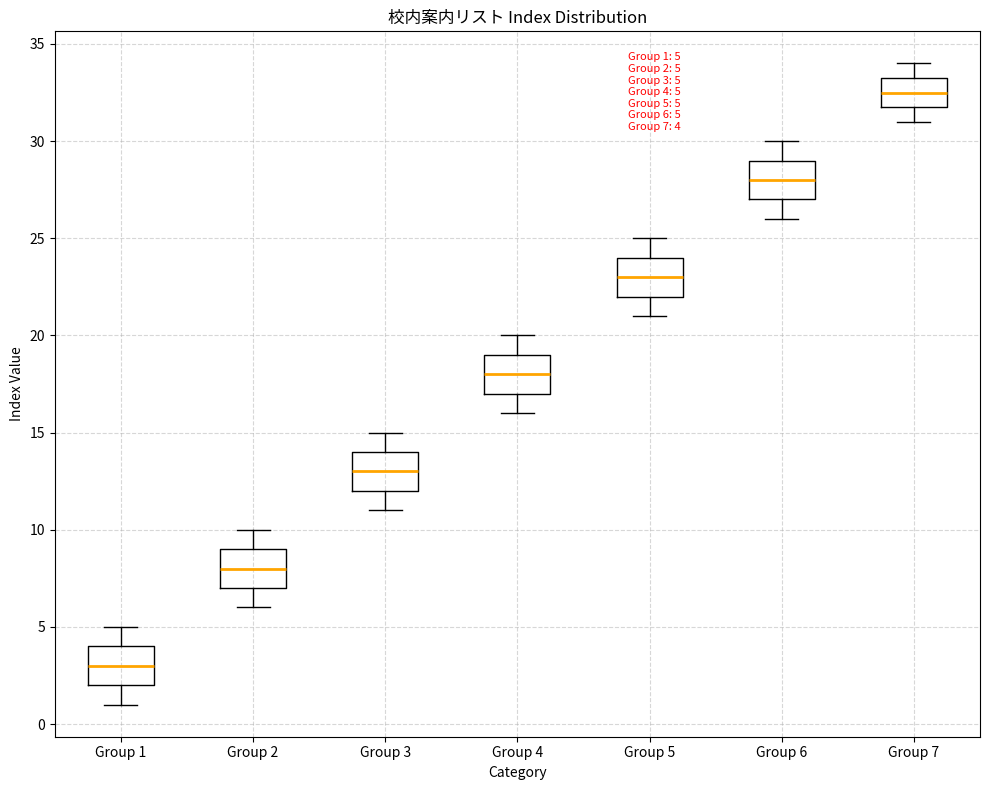

Which box has the highest median line?

Group 7